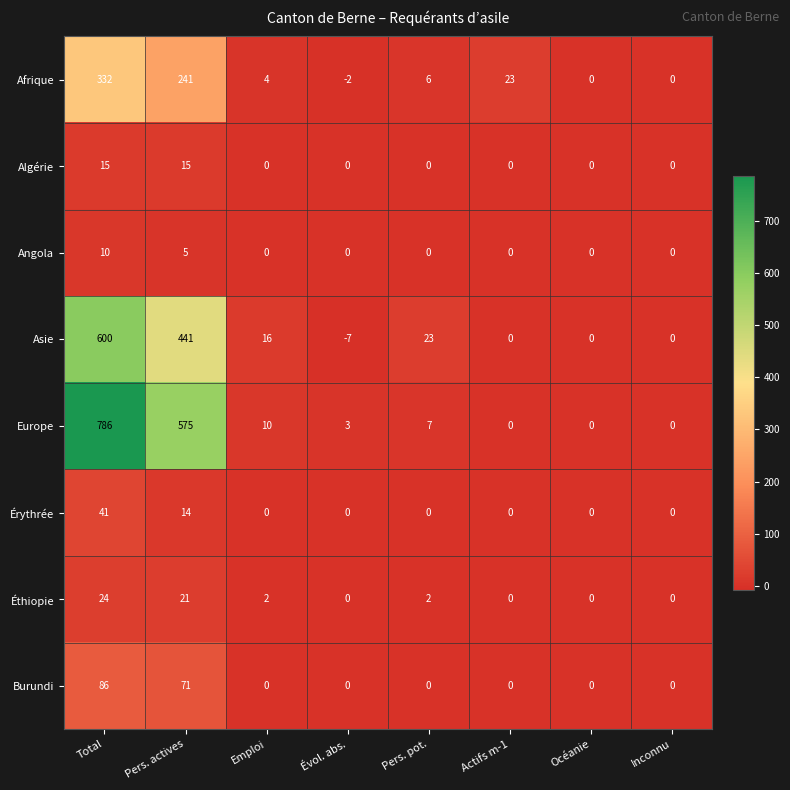

What is the total value across all series at Pers. pot.?

38